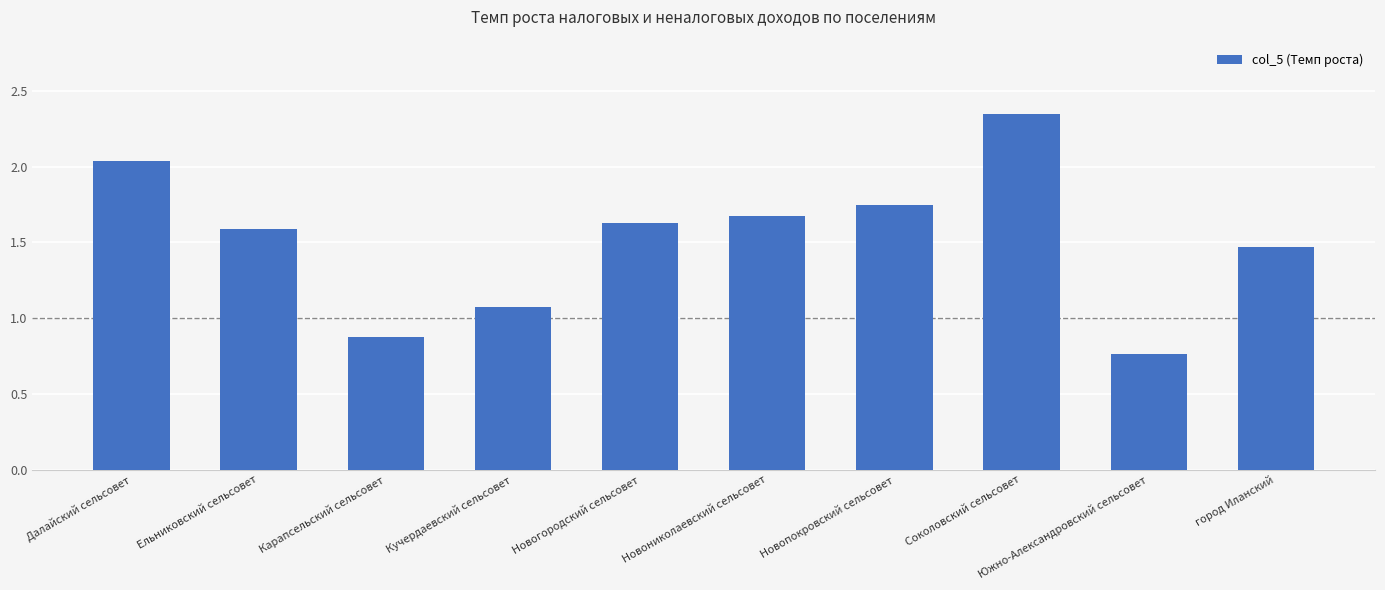

Between Соколовский сельсовет and Новопокровский сельсовет, which is larger?

Соколовский сельсовет